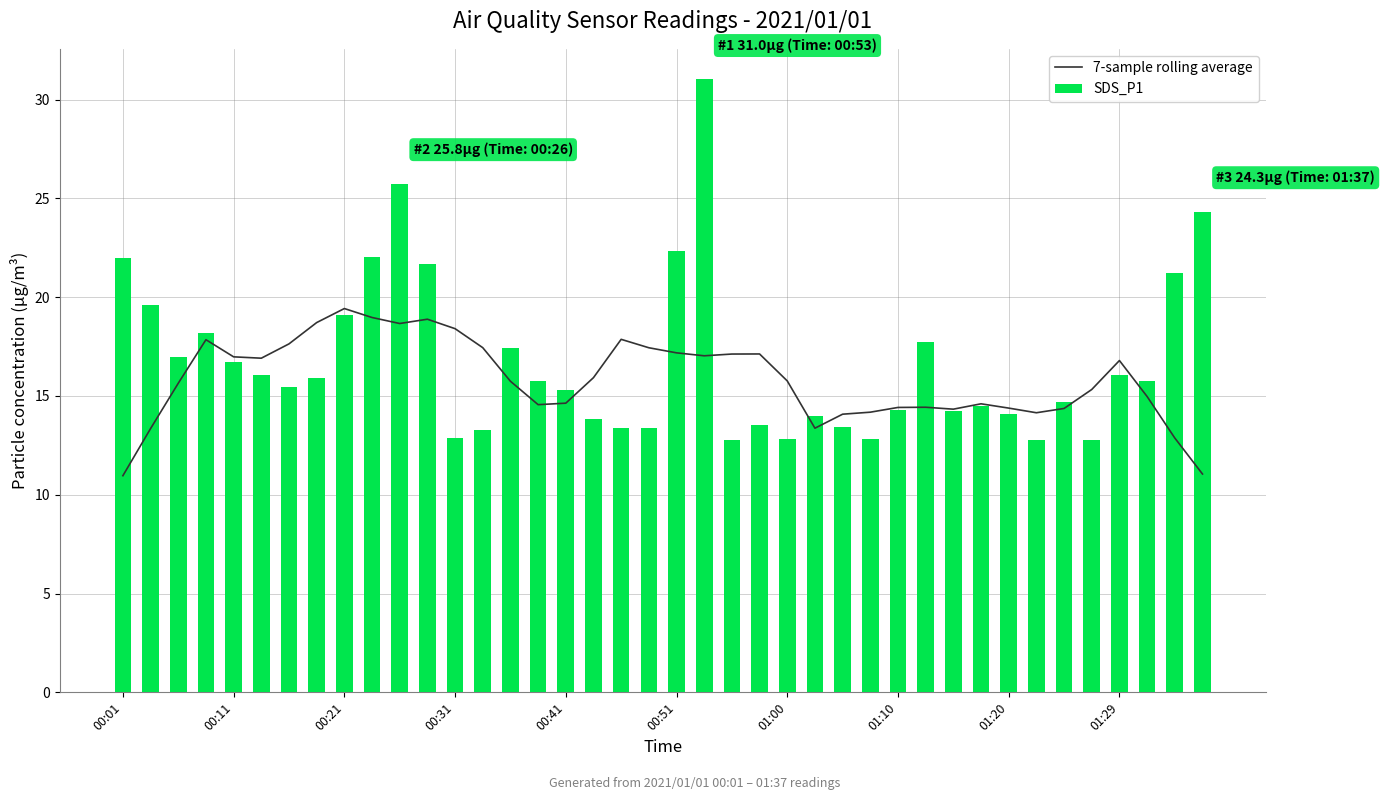

Which series has the largest total across all categories?

SDS_P1